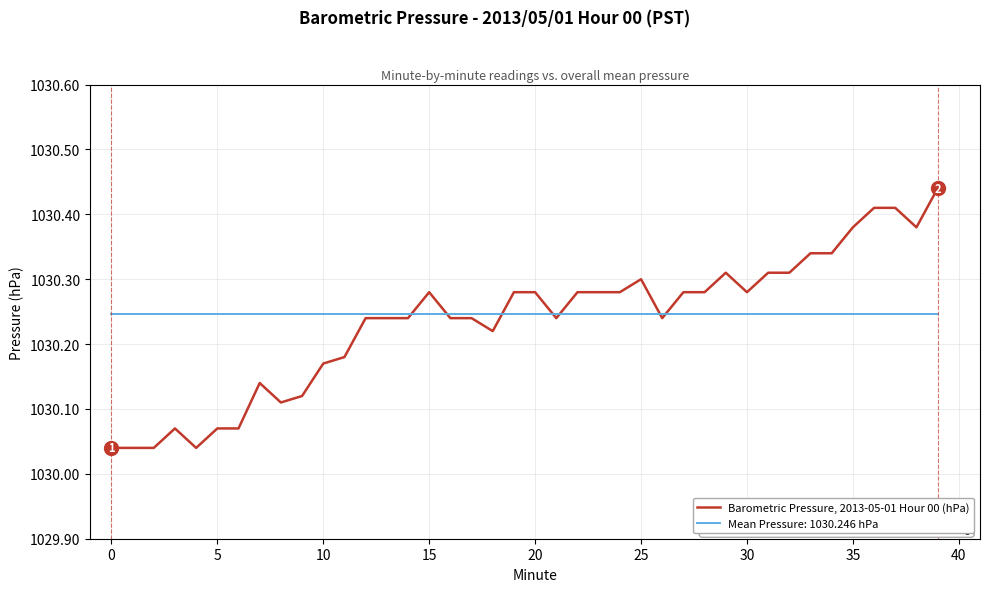

Rank the series by their average value, from lowest to highest.

Barometric Pressure, 2013-05-01 Hour 00 (hPa), Mean Pressure: 1030.246 hPa